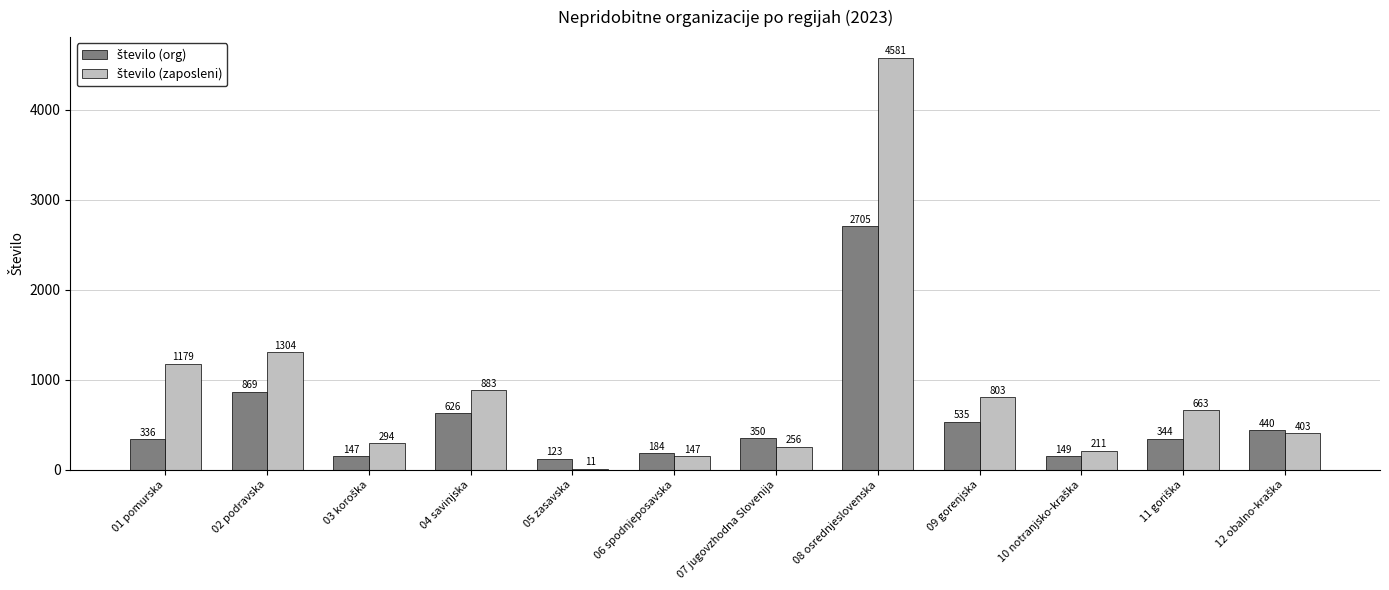

What is the greatest value displayed?

4581